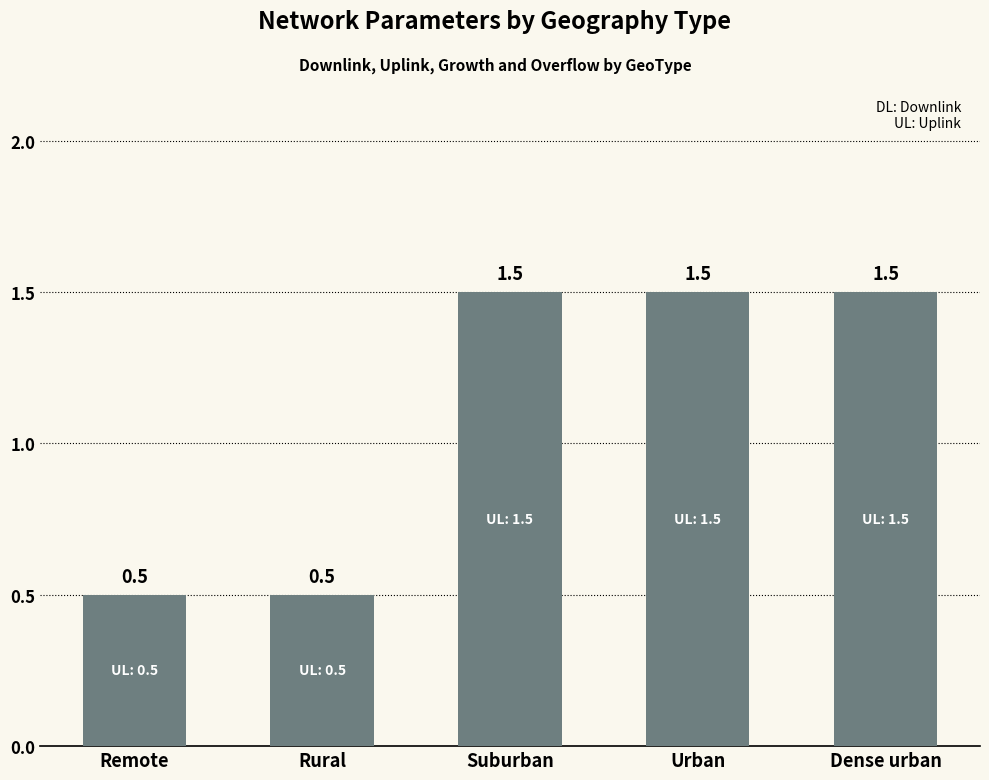

Is it true that the value at Remote is 0.3?

False